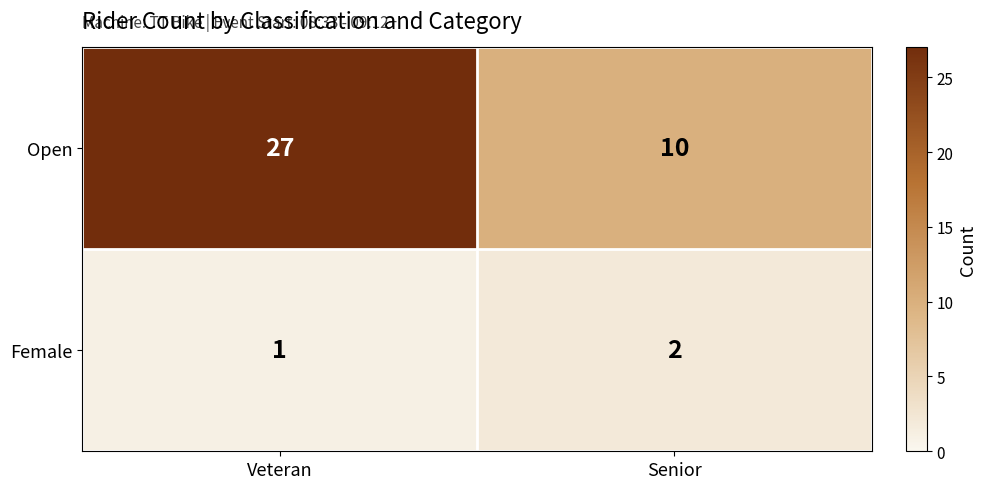

Which series changed the most between Veteran and Senior?

Open